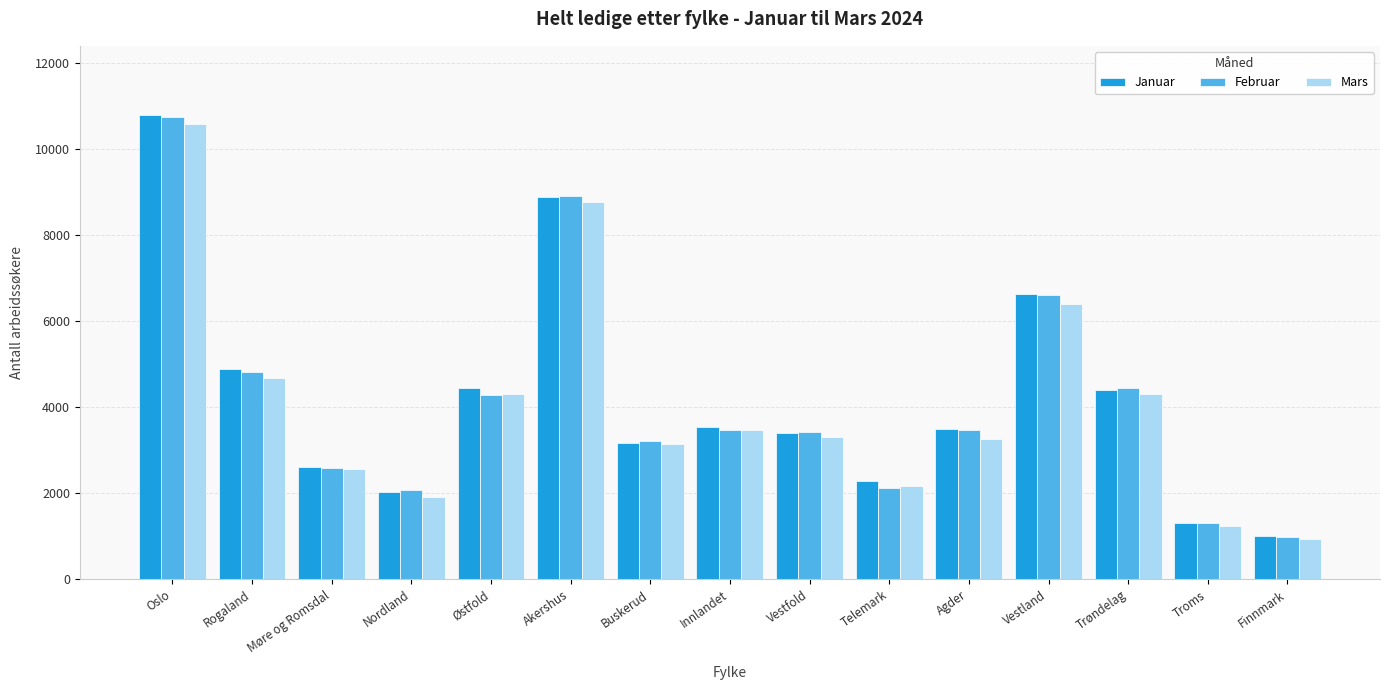

The value of Januar at Telemark is 688. True or false?

False